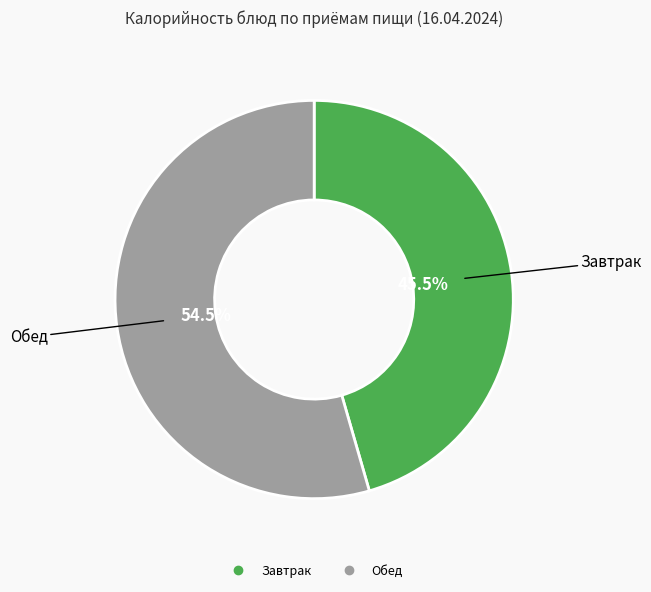

Is there a majority slice in this chart?

Yes